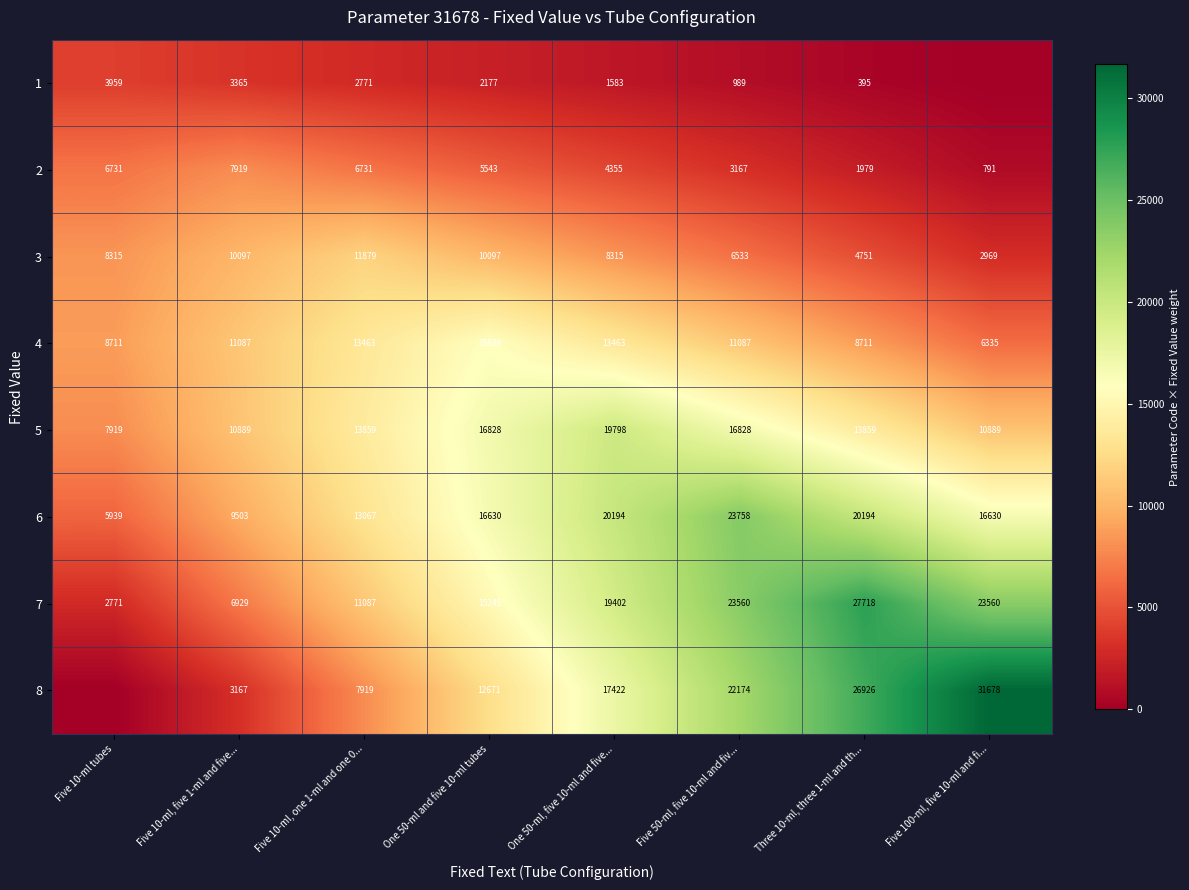

What is the difference between the maximum and minimum values in the 4 series?

9504